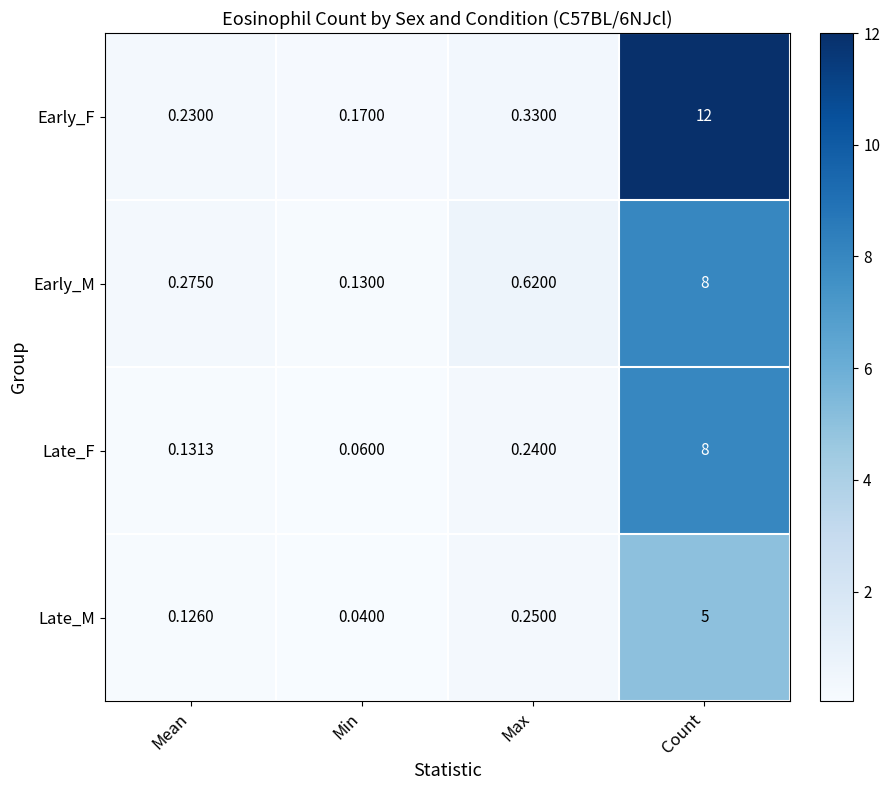

Which series has the widest spread of values?

Early_F